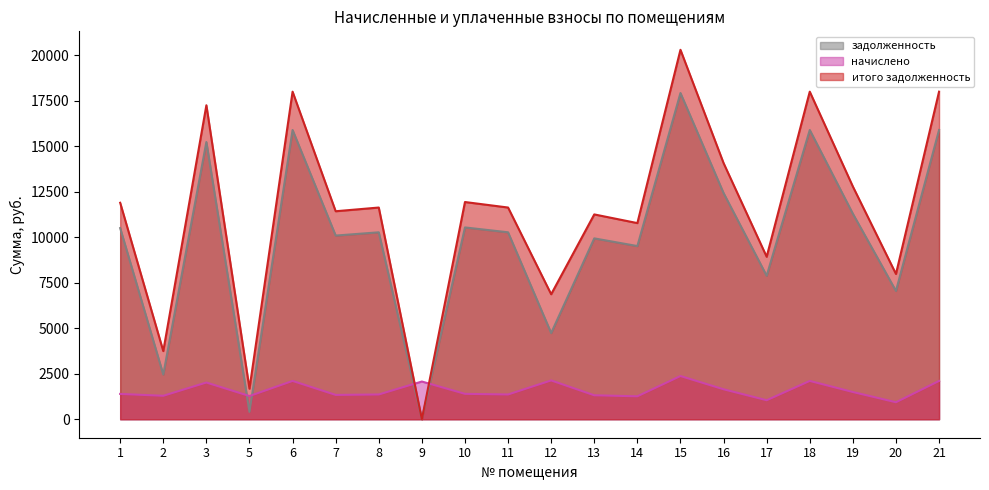

Does the chart have visible grid lines?

No